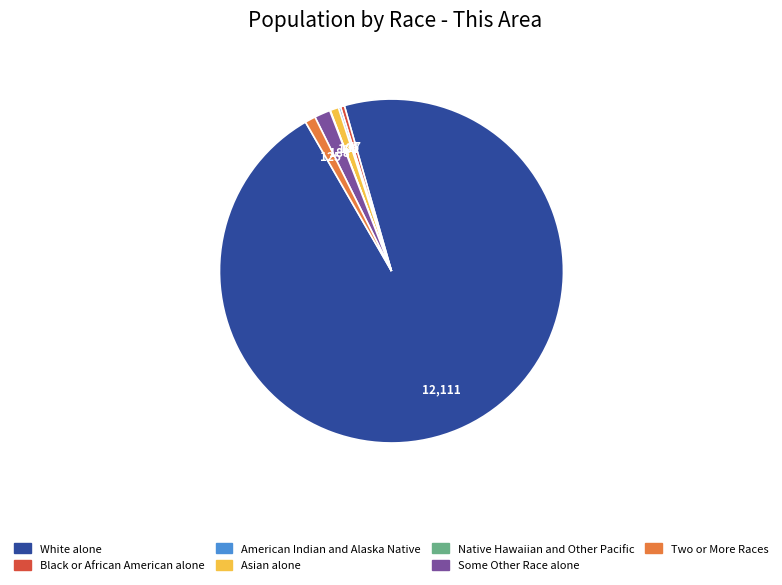

Which has a higher value, Two or More Races or Black or African American alone?

Two or More Races